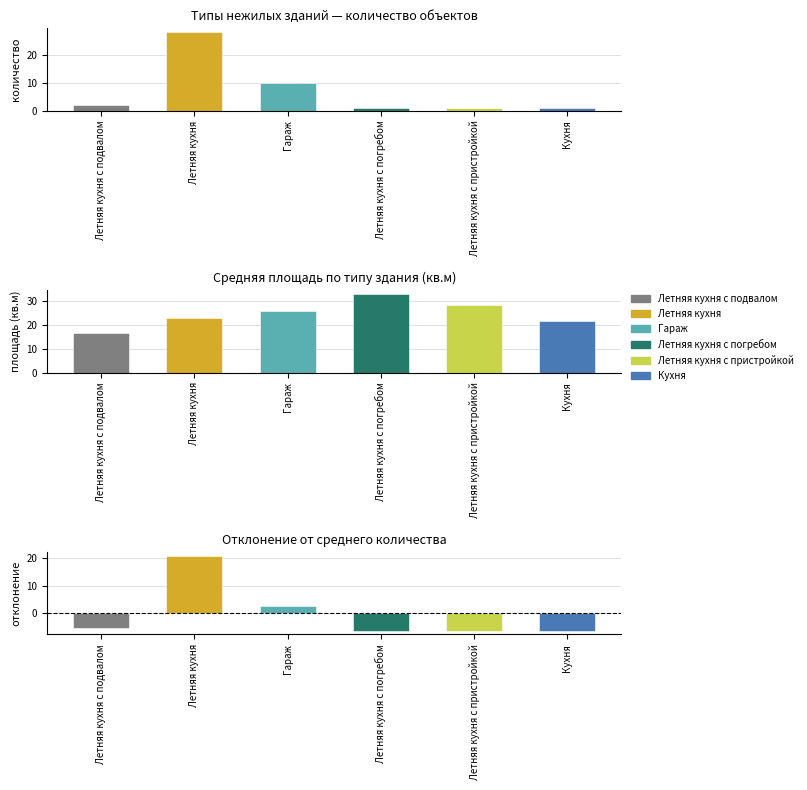

At which label is avg_area closest to 24?

Летняя кухня